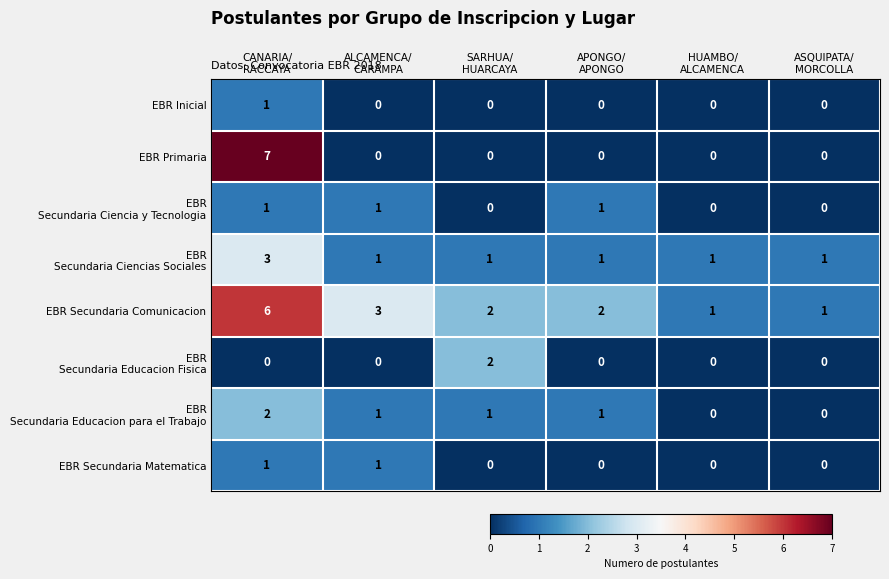

Which series has the largest range (max minus min)?

EBR Primaria